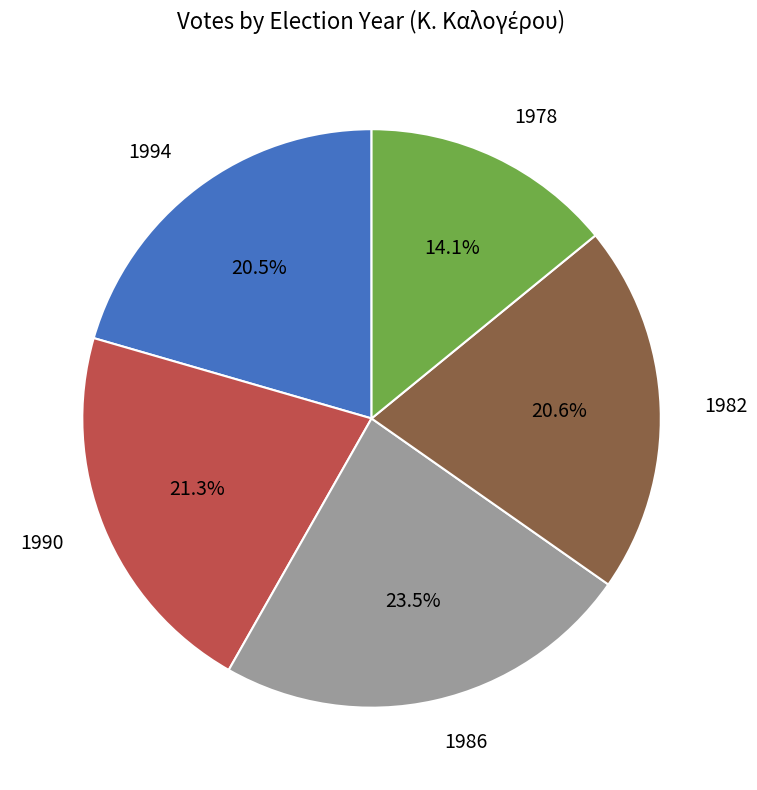

Do 1978 and 1994 together represent more than half of the pie?

No